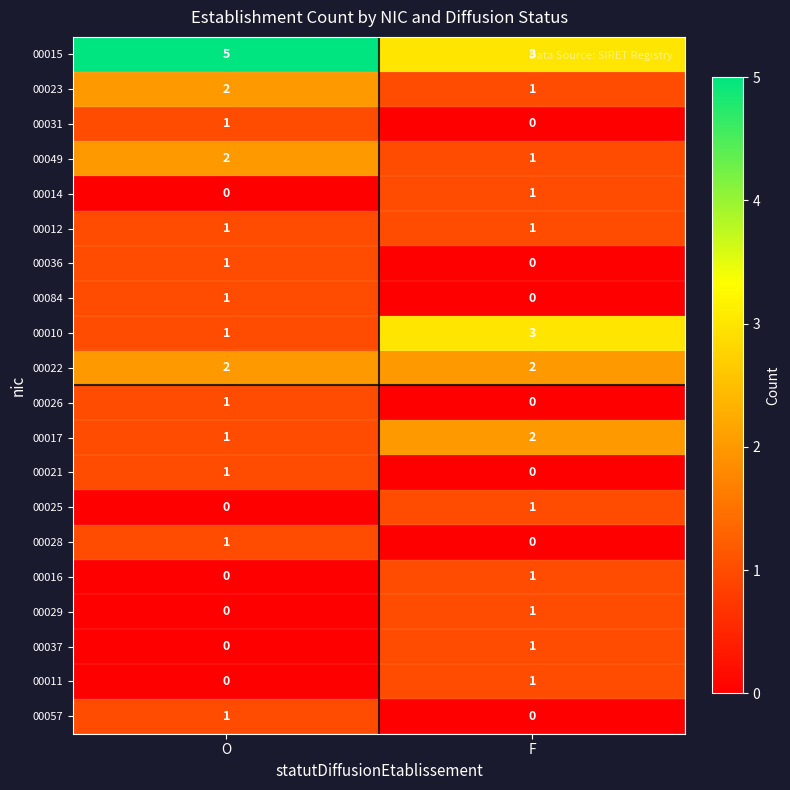

What is the total value across all series at F?

19